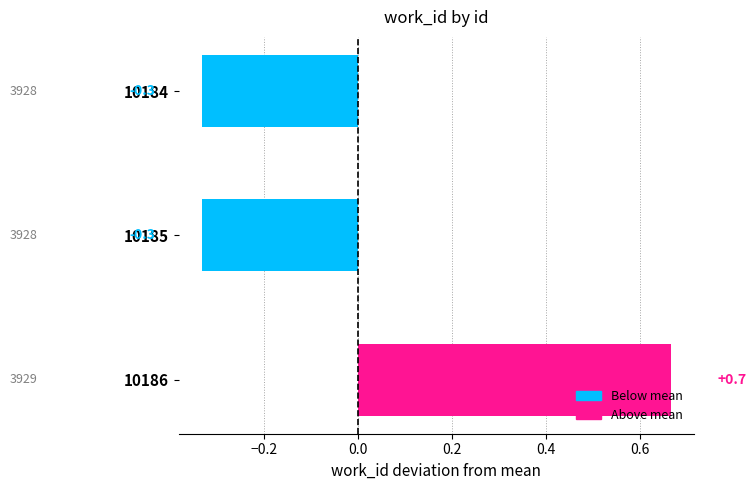

What is the difference between the maximum and minimum values?

1.0